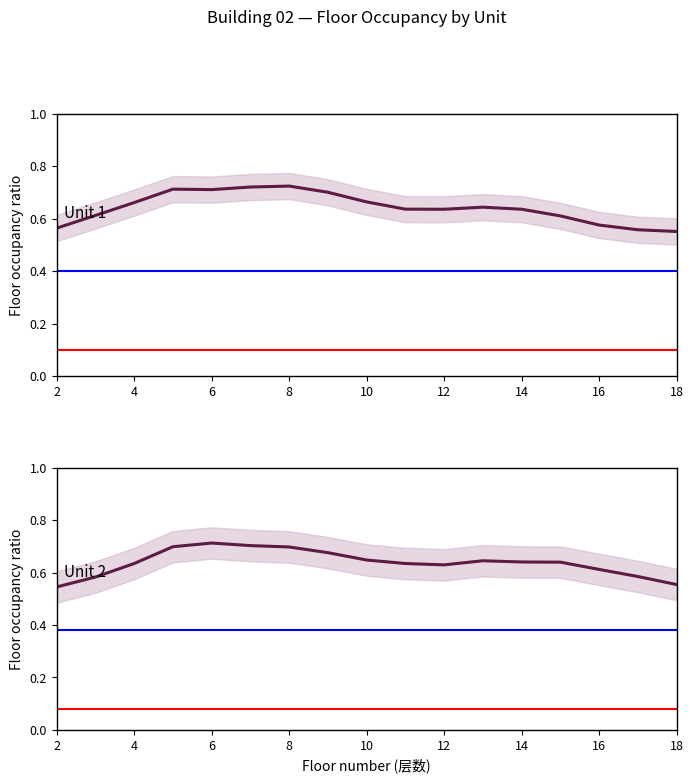

What is the difference between the second highest and second lowest values in the Unit 2 series?

0.1